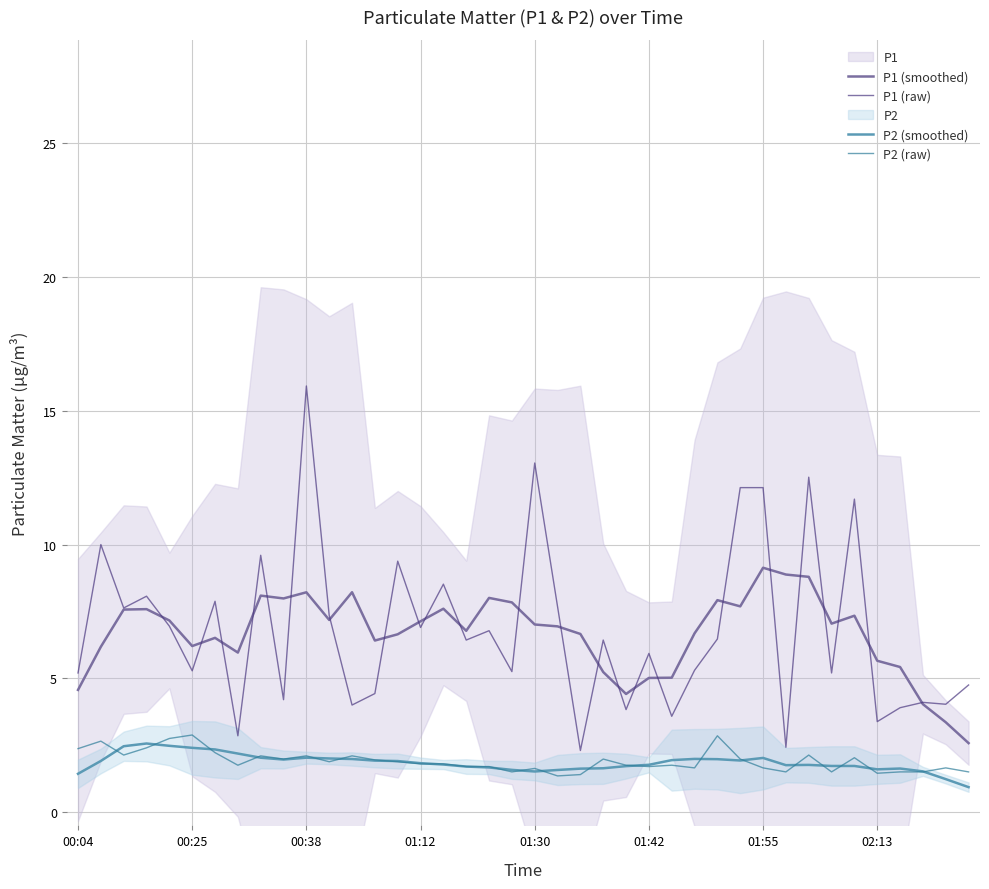

What is the maximum value shown in the chart?

15.9